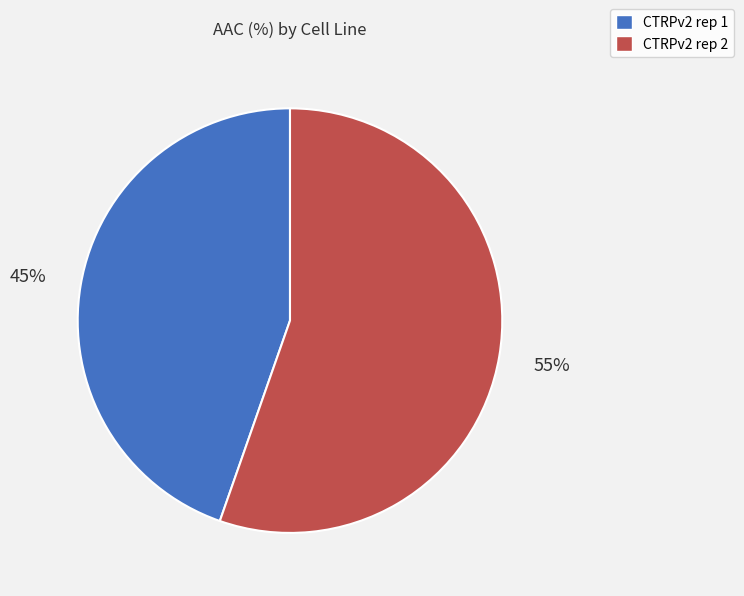

Combined, do CTRPv2 rep 1 and CTRPv2 rep 2 account for over 50%?

Yes